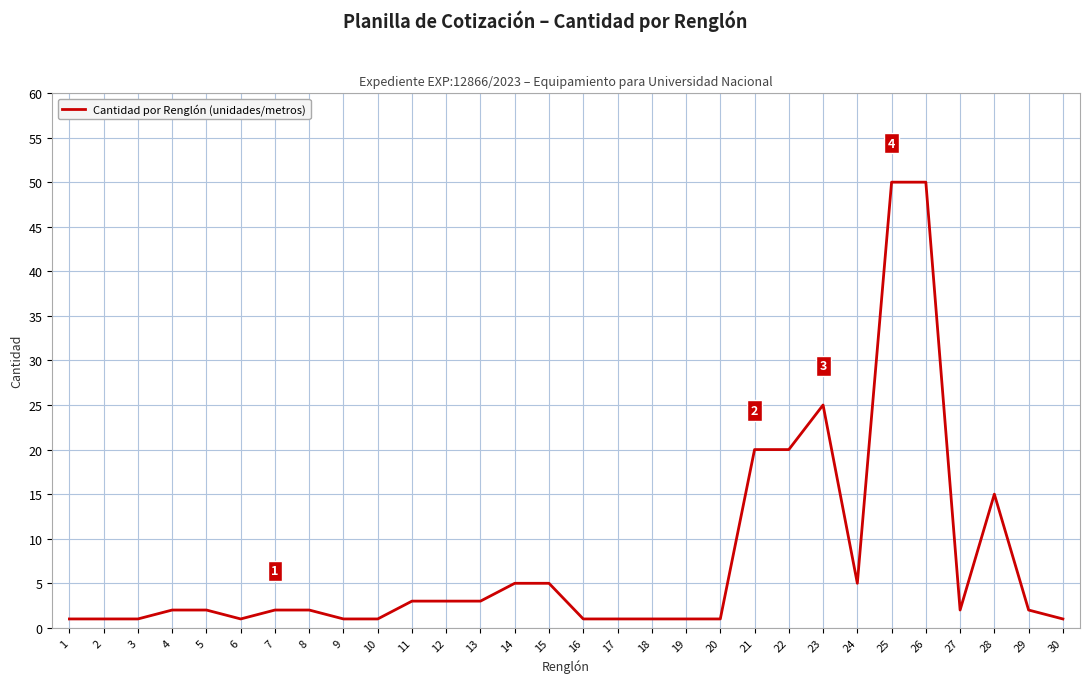

What is the greatest value displayed?

50